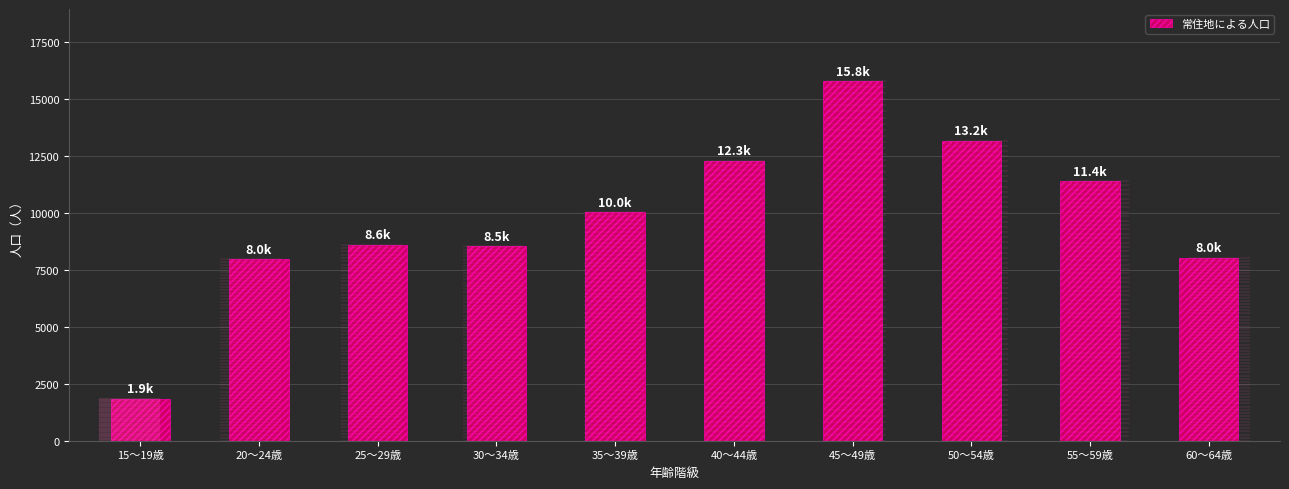

Where is the data nearest to the value 8823?

25～29歳